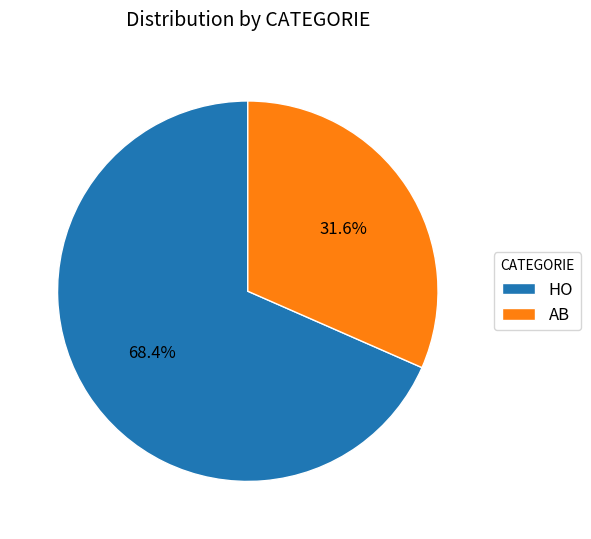

True or false: AB accounts for 32% of the total.

True